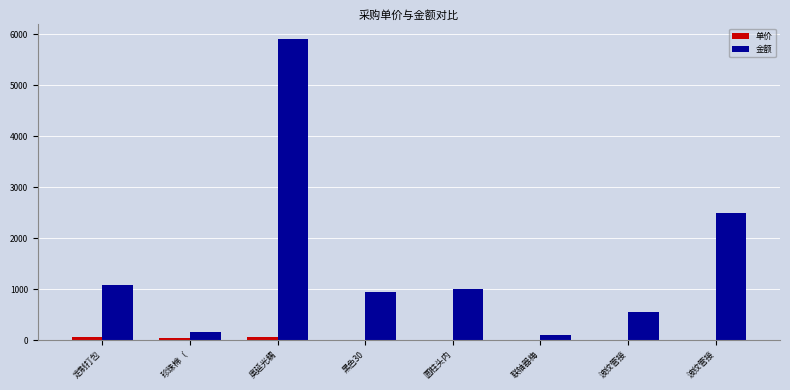

Are the bars grouped side by side (vs. stacked)?

Yes